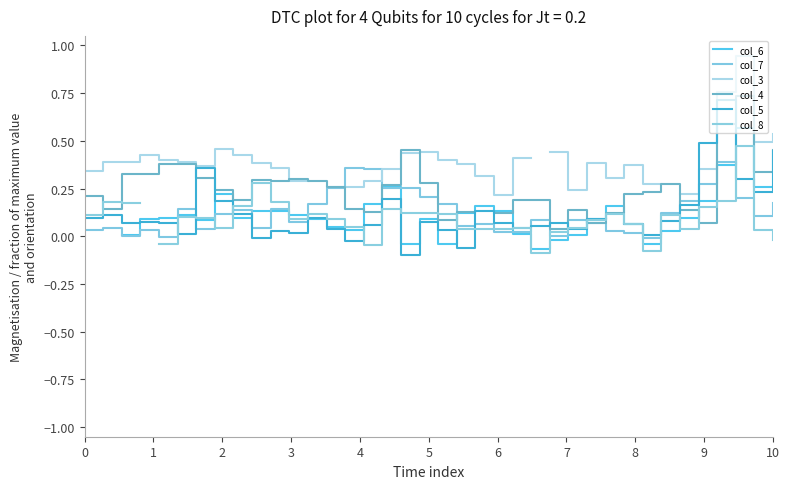

List the series in order of their overall mean, lowest first.

col_6, col_7, col_3, col_4, col_5, col_8